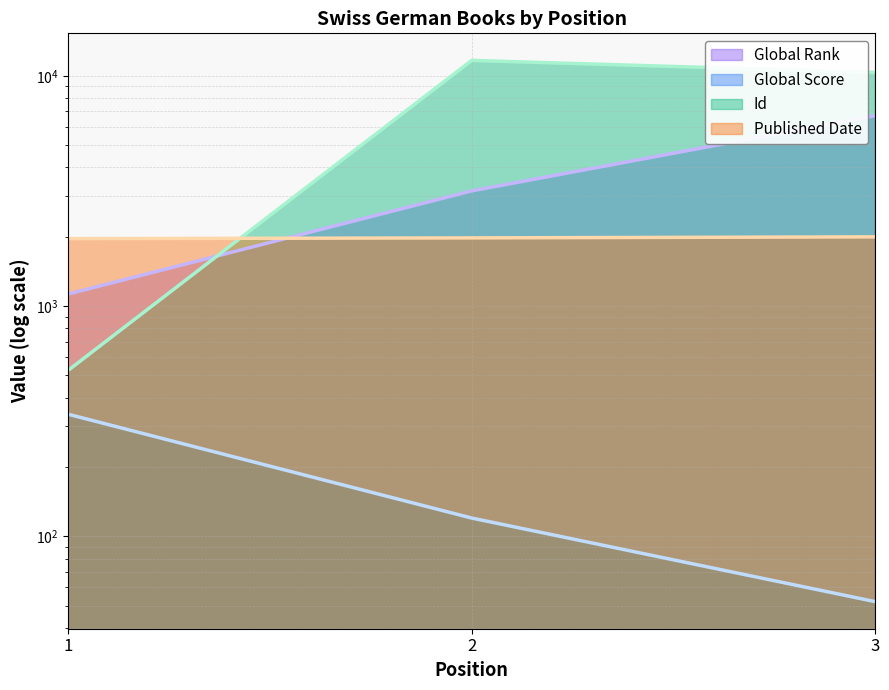

Between 1 and 2, which is larger?

2